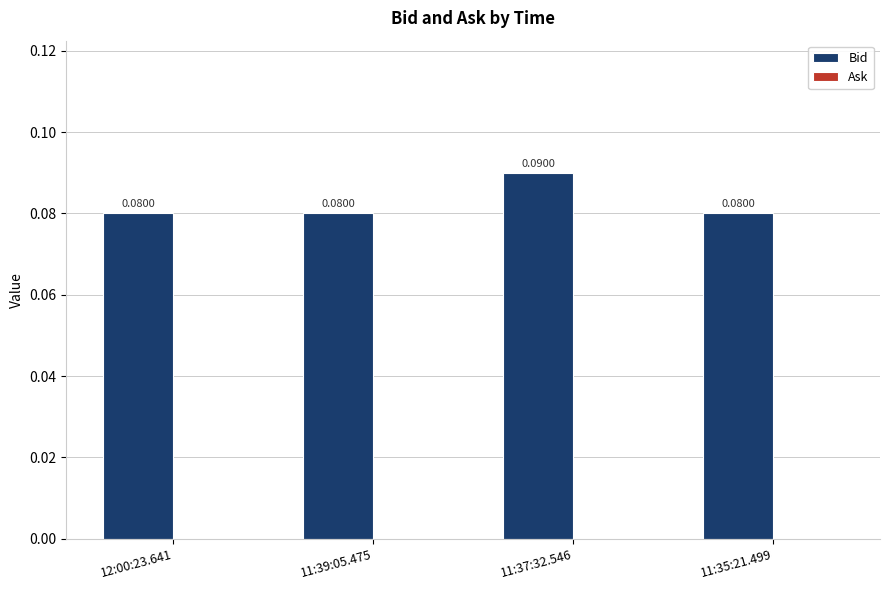

Which has a higher value, 11:37:32.546 or 12:00:23.641?

11:37:32.546